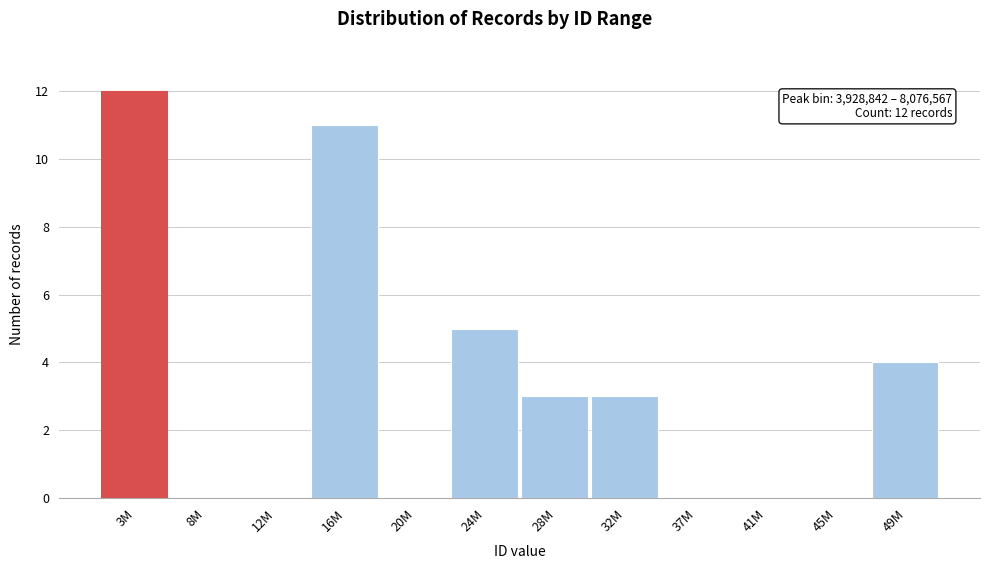

Reading right to left, extract all data points from this chart.

49M=4	45M=0	41M=0	37M=0	32M=3	28M=3	24M=5	20M=0	16M=11	12M=0	8M=0	3M=12